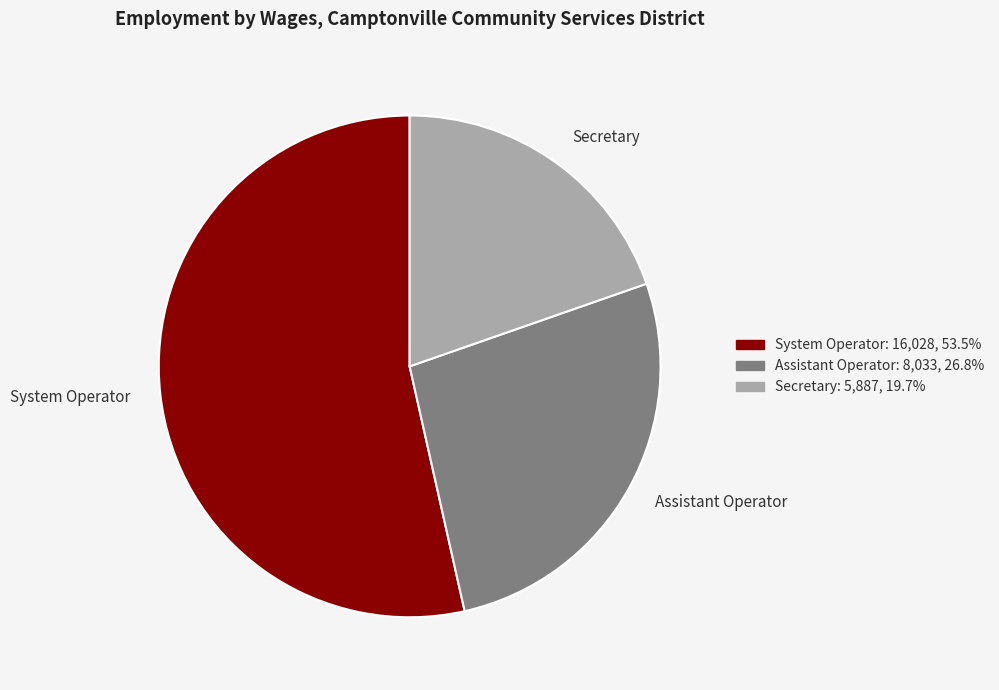

Which category accounts for the majority?

System Operator